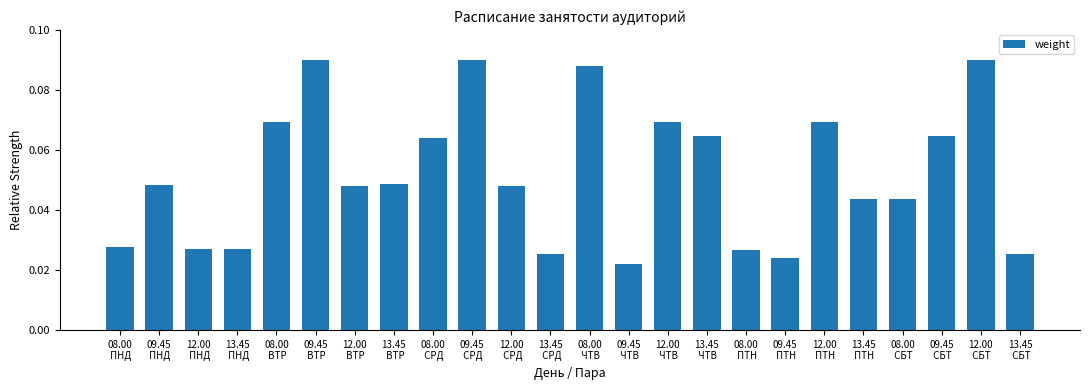

What is the label of the 23rd bar from the right?

09.45
 ПНД